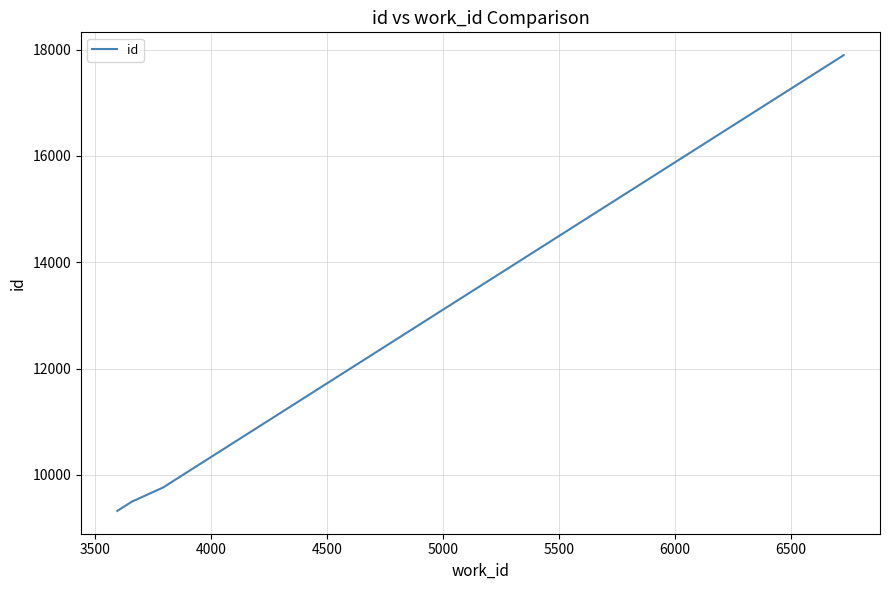

Is this an area chart (filled region under the line)?

No